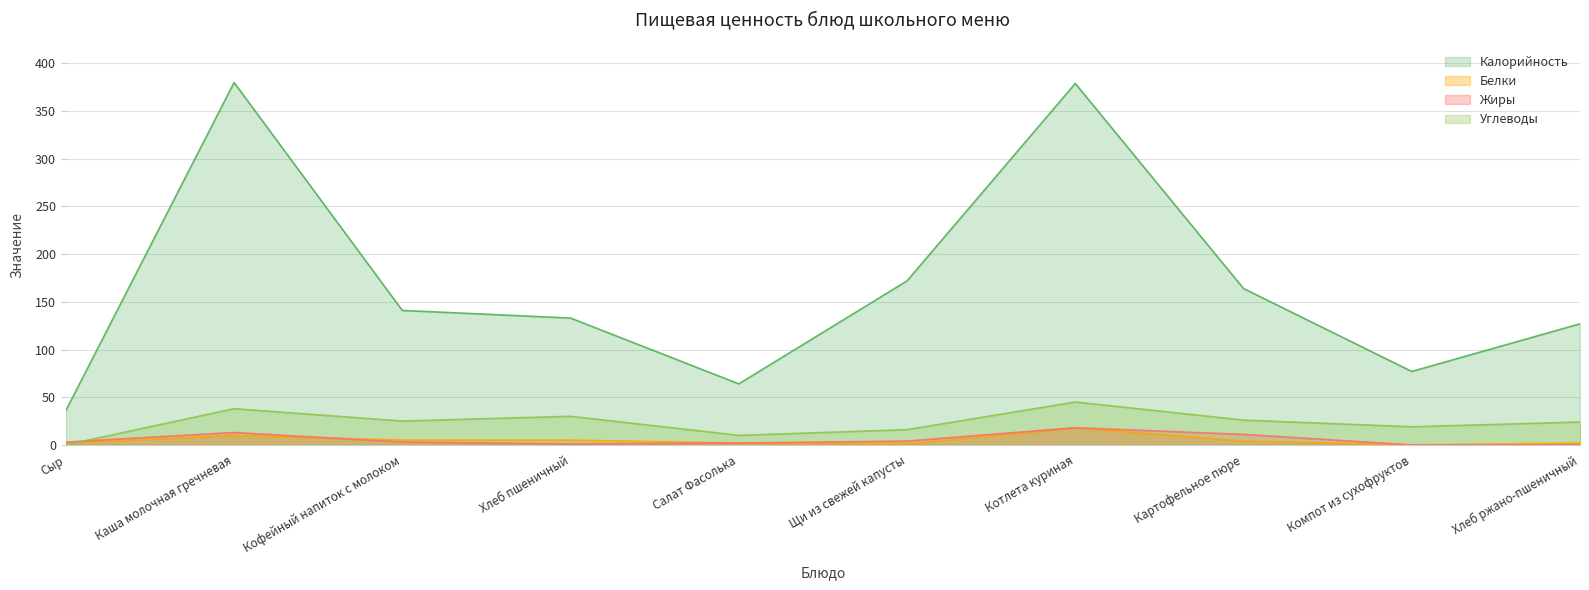

At which category does the chart reach its minimum across all series?

Компот из сухофруктов